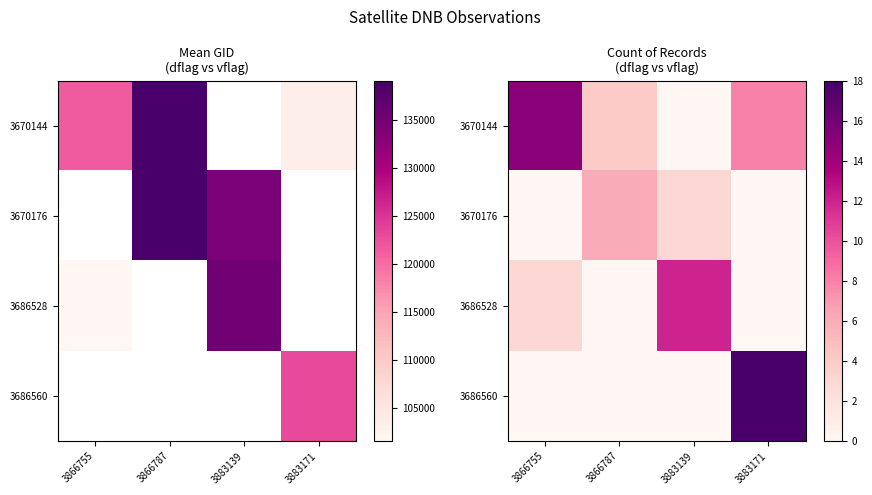

How many values in the 3670144 series exceed 8?

1